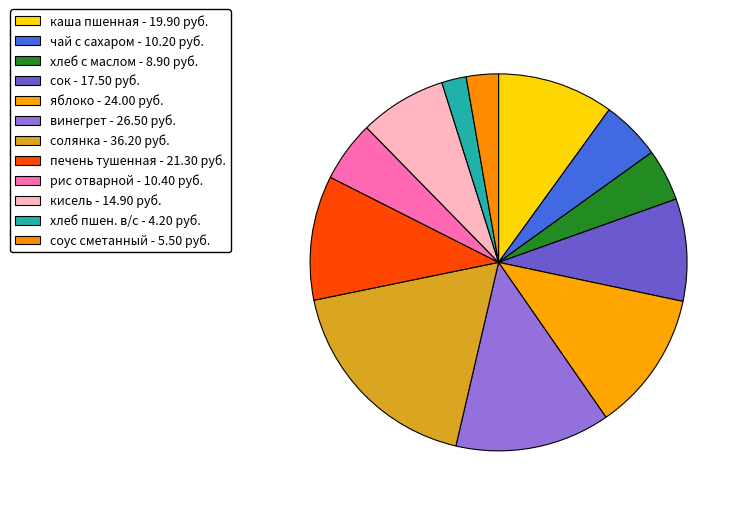

Count the number of slices in the pie.

12